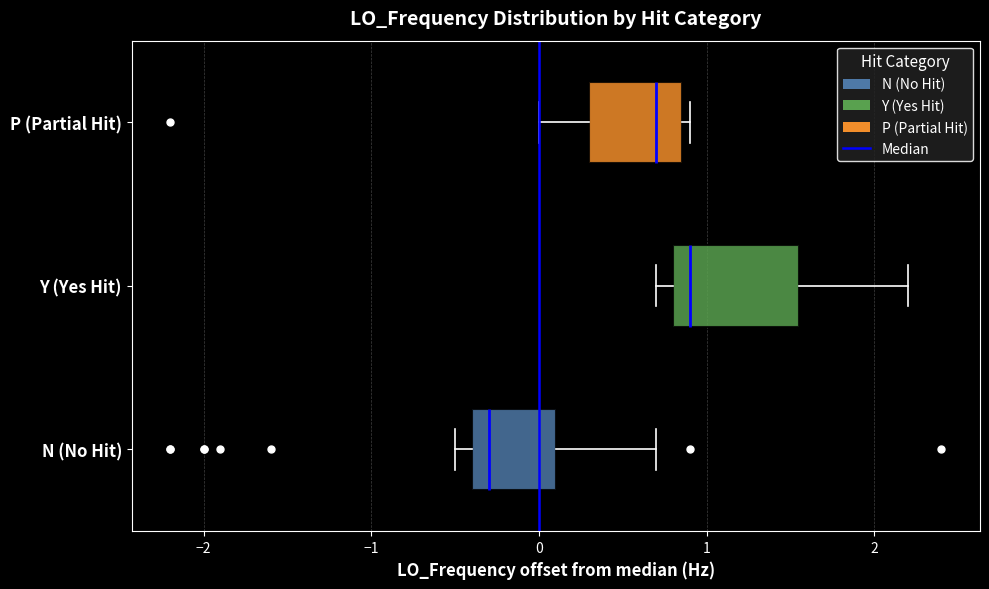

Reading bottom to top, read every box against the x-axis: the position of its median line, the range the box covers, and the ends of its whiskers. The values are not printed on the chart, so give them approximately, as read against the axis.

N (No Hit): median -0.3, box -0.4 to 0.1, whiskers -0.5 to 0.7
Y (Yes Hit): median 0.9, box 0.8 to 1.5, whiskers 0.7 to 2.2
P (Partial Hit): median 0.7, box 0.3 to 0.8, whiskers 0.0 to 0.9